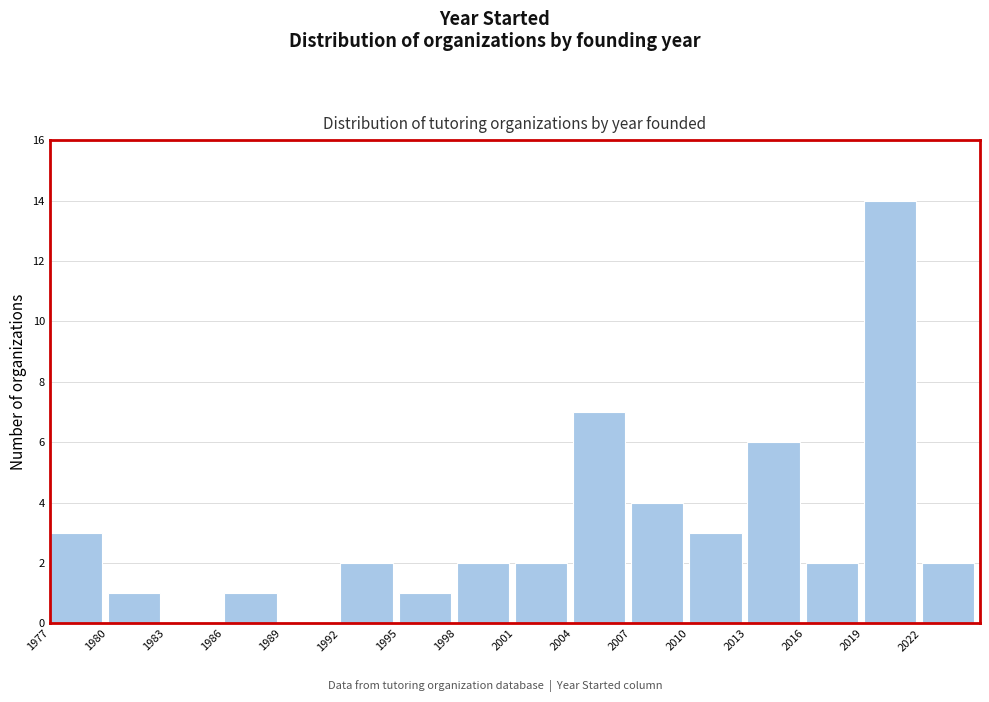

Reading left to right, list every bar in this chart as the range it spans on the x-axis followed by its height. The values are not printed on the chart, so give them approximately, as read against the axis.

1977 to 1980: 3
1980 to 1983: 1
1983 to 1986: 0
1986 to 1989: 1
1989 to 1992: 0
1992 to 1995: 2
1995 to 1998: 1
1998 to 2001: 2
2001 to 2004: 2
2004 to 2007: 7
2007 to 2010: 4
2010 to 2013: 3
2013 to 2016: 6
2016 to 2019: 2
2019 to 2022: 14
2022 to 2025: 2